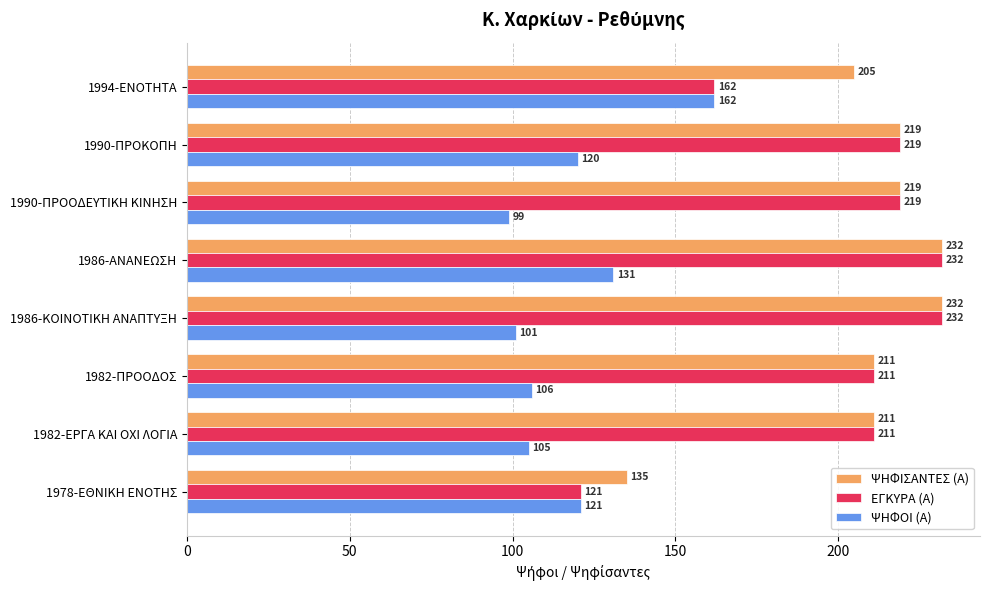

What is the difference between the ΨΗΦΙΣΑΝΤΕΣ (Α) values at 1986-ΚΟΙΝΟΤΙΚΗ ΑΝΑΠΤΥΞΗ and 1990-ΠΡΟΚΟΠΗ?

13